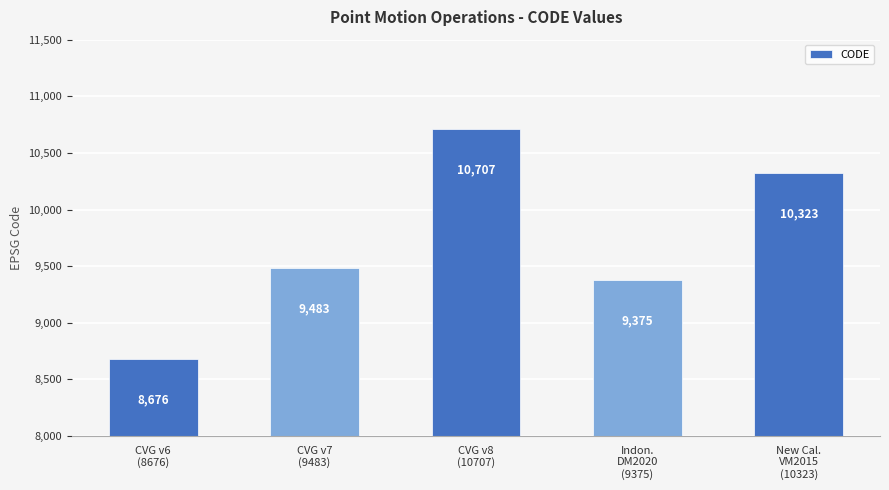

Which category has the highest value across all series?

CVG v8
(10707)